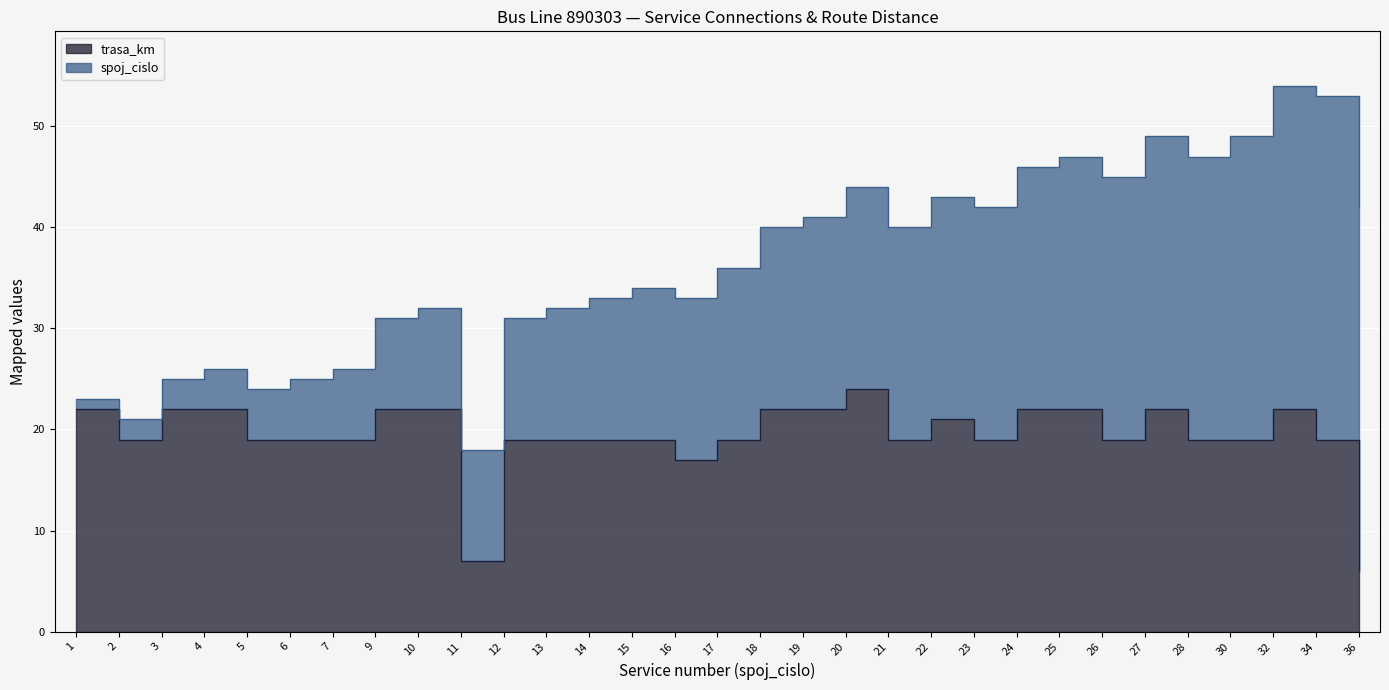

Rank the categories by value from highest to lowest.

20, 1, 3, 4, 9, 10, 18, 19, 24, 25, 27, 32, 22, 2, 5, 6, 7, 12, 13, 14, 15, 17, 21, 23, 26, 28, 30, 34, 16, 11, 36